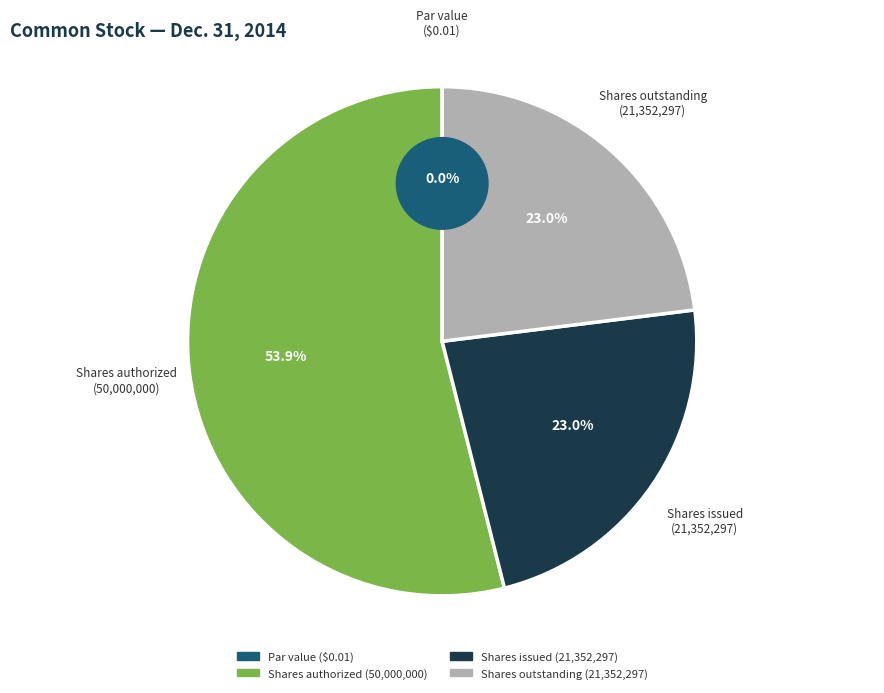

Is it true that Common stock, shares authorized (in shares) is 54% of the pie?

True